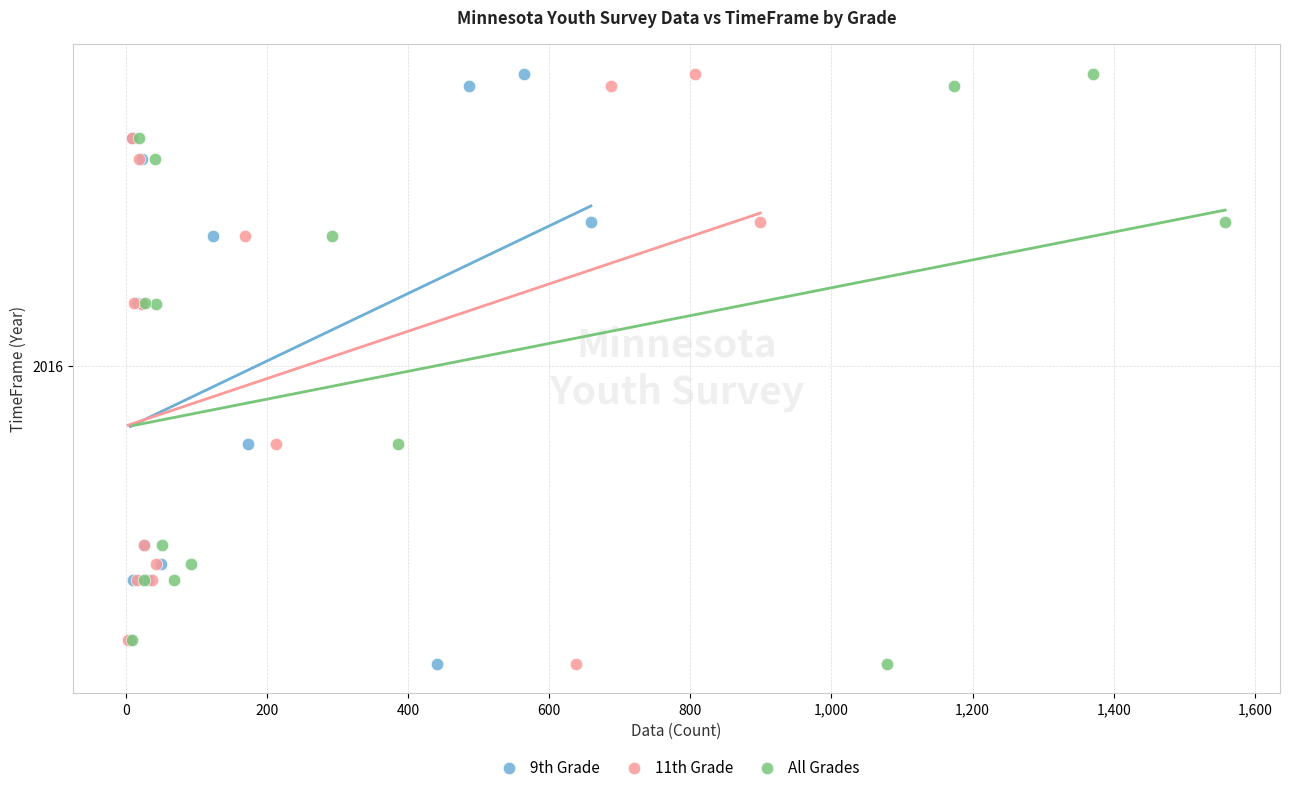

What are all the series names shown in the legend?

9th Grade, 11th Grade, All Grades